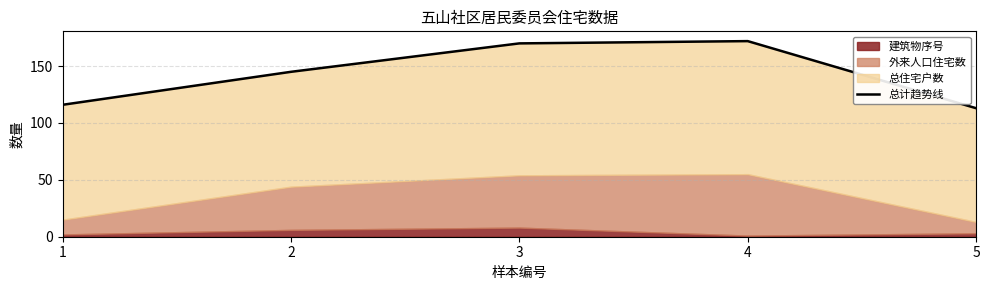

Is it true that the value at 5 is 113?

True